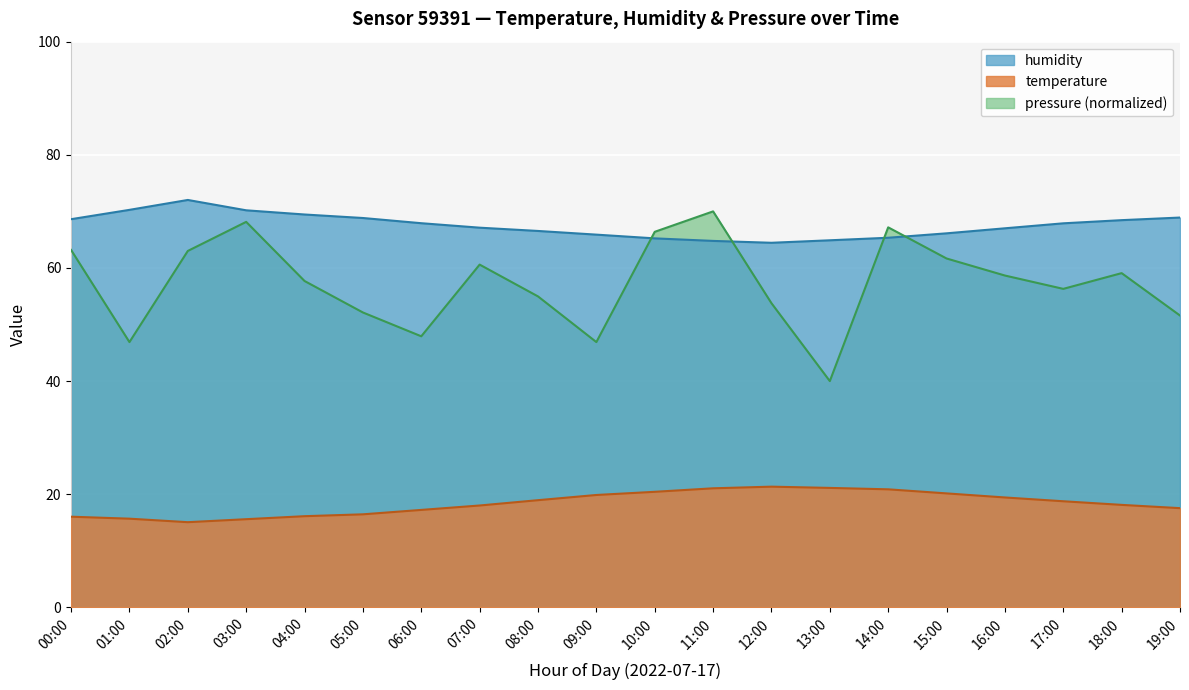

List the labels in order of temperature value, largest first.

12:00, 13:00, 11:00, 14:00, 10:00, 15:00, 09:00, 16:00, 08:00, 17:00, 18:00, 07:00, 19:00, 06:00, 05:00, 04:00, 00:00, 01:00, 03:00, 02:00